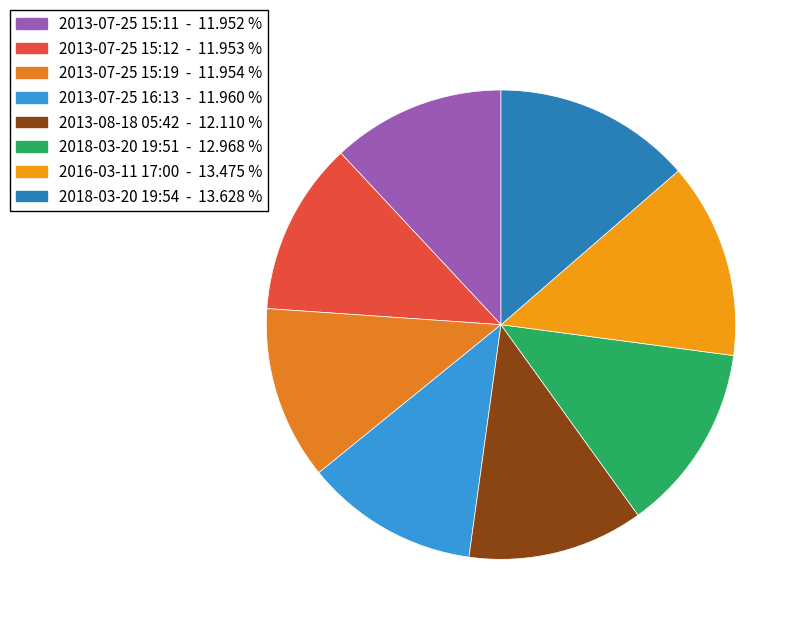

The 2018-03-20 19:54 slice represents 14% of the pie. True or false?

True